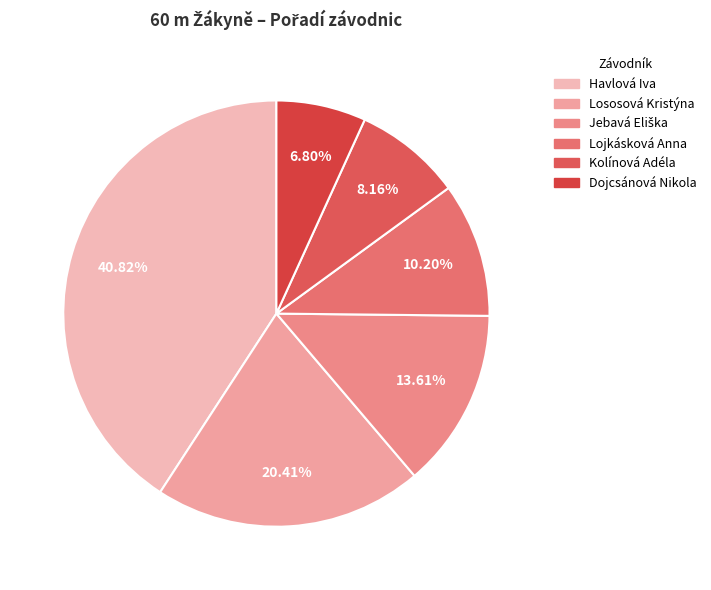

To the nearest percent, what portion does Jebavá Eliška represent?

14%